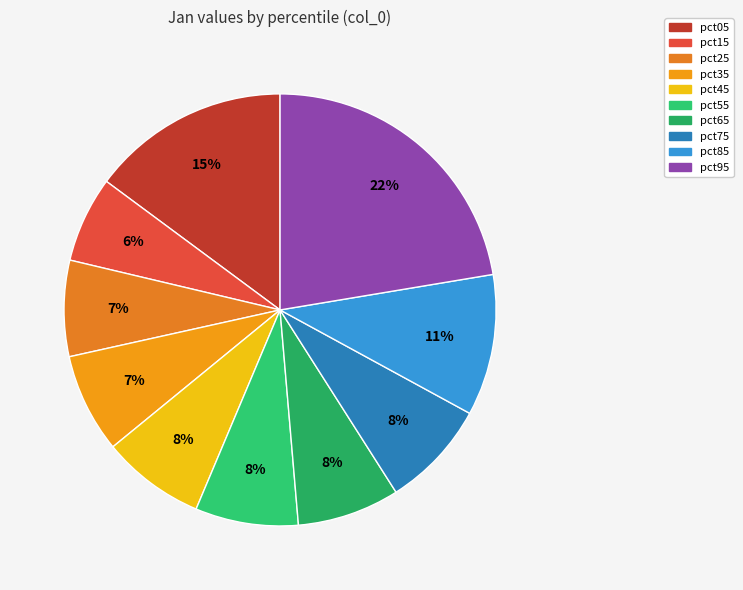

Count the number of slices in the pie.

10